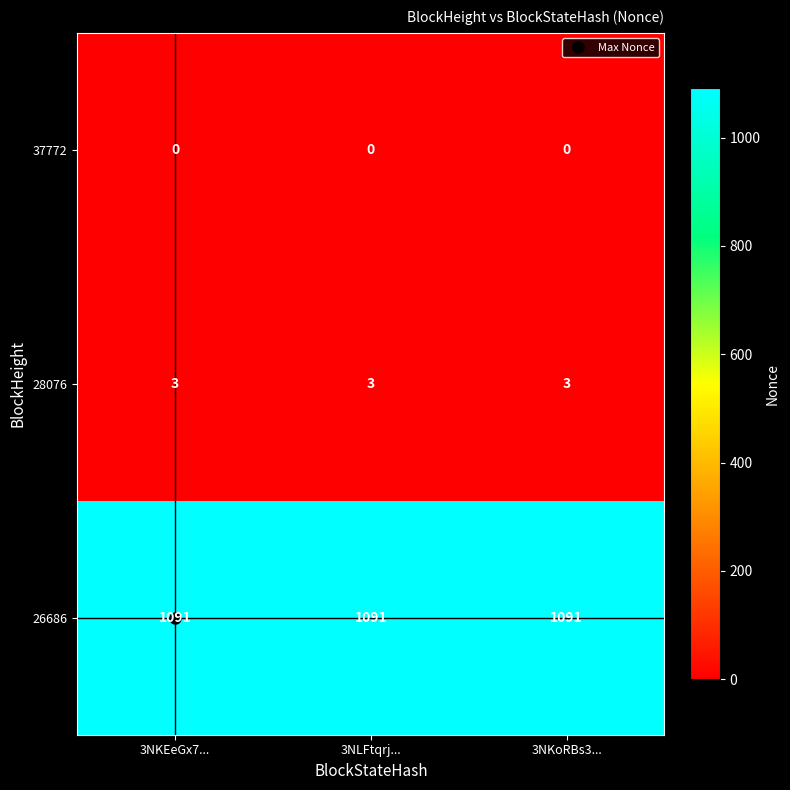

Which series has the largest total across all categories?

26686